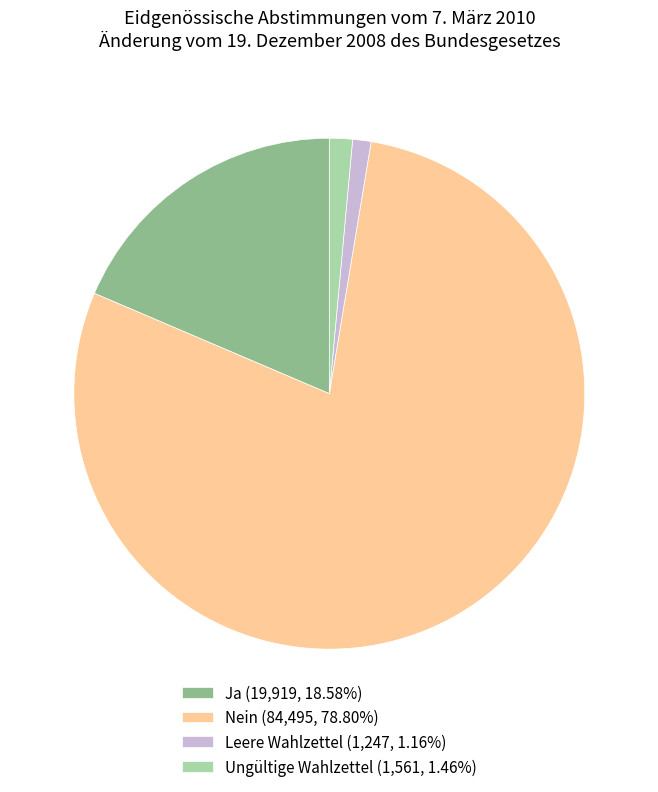

Which slice is the largest?

Nein